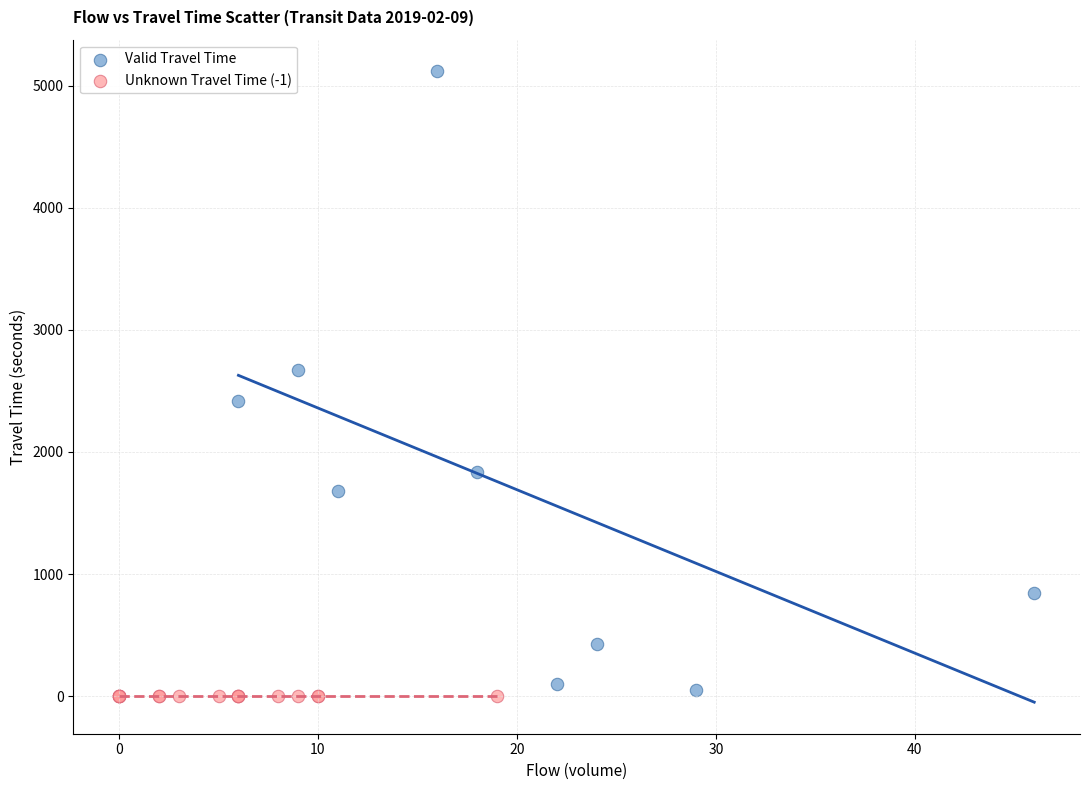

Which series contains the highest Y value?

Valid Travel Time